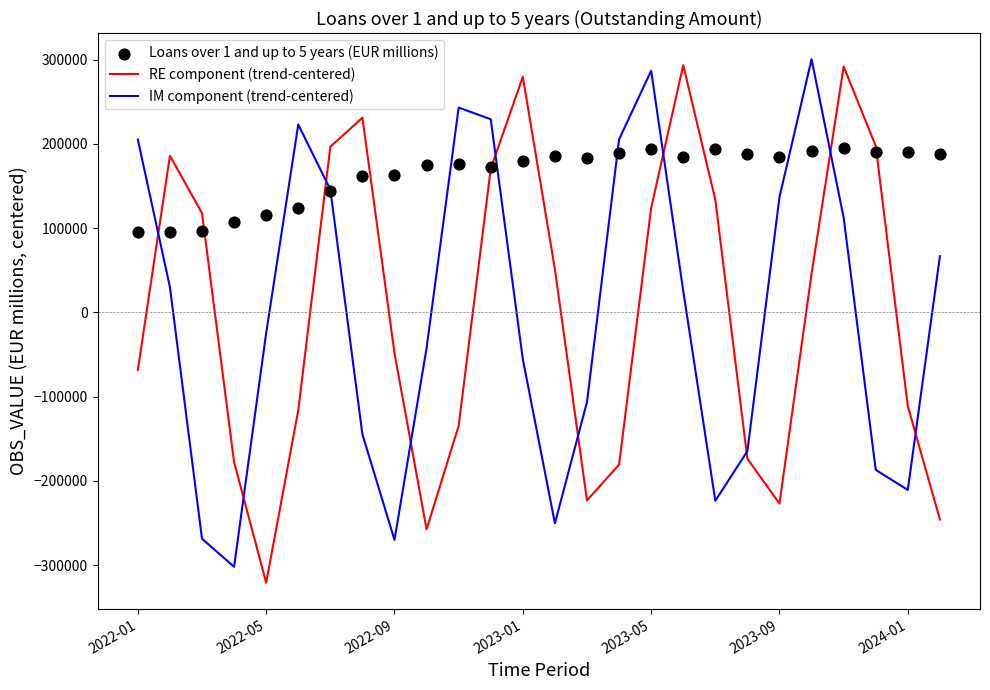

At which label does RE component (trend-centered) reach its minimum?

2022-05